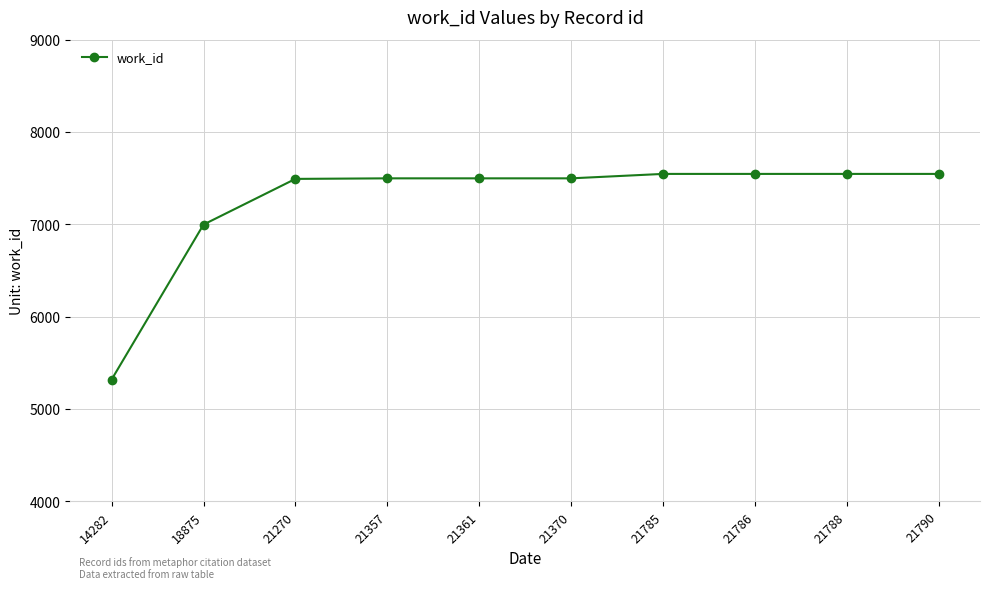

At which label is the value closest to 6432?

18875